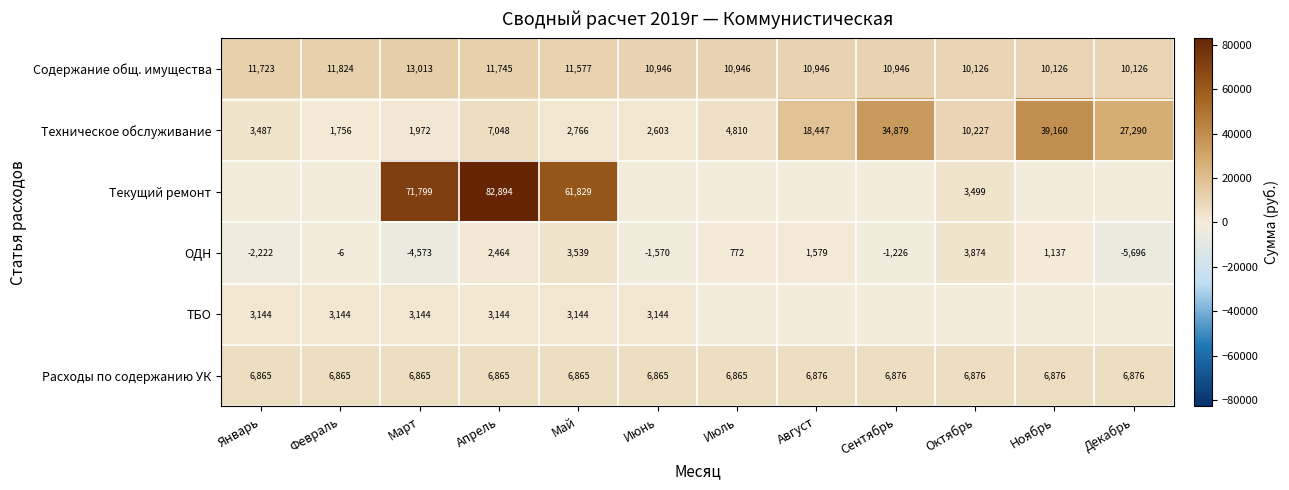

What is the difference between the highest and lowest values at Май?

59063